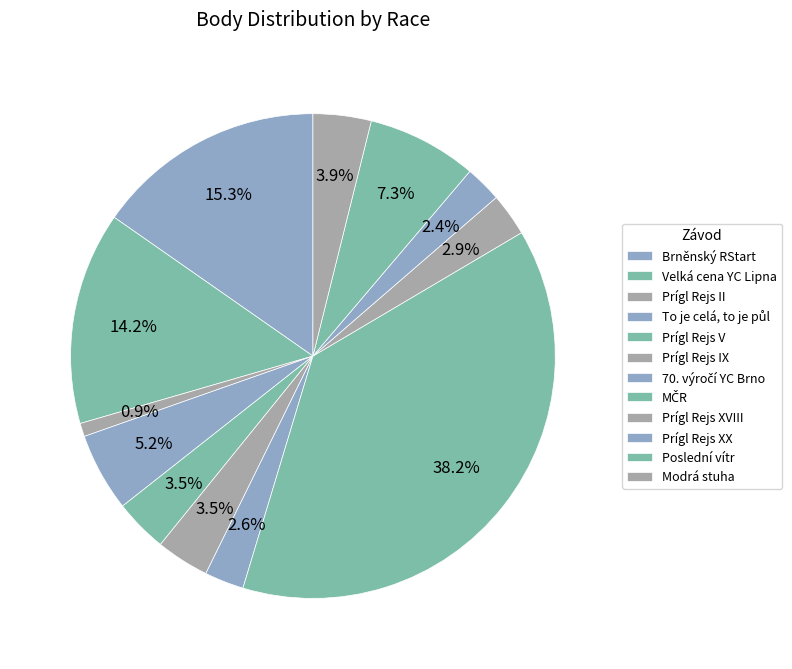

Count the number of slices in the pie.

12